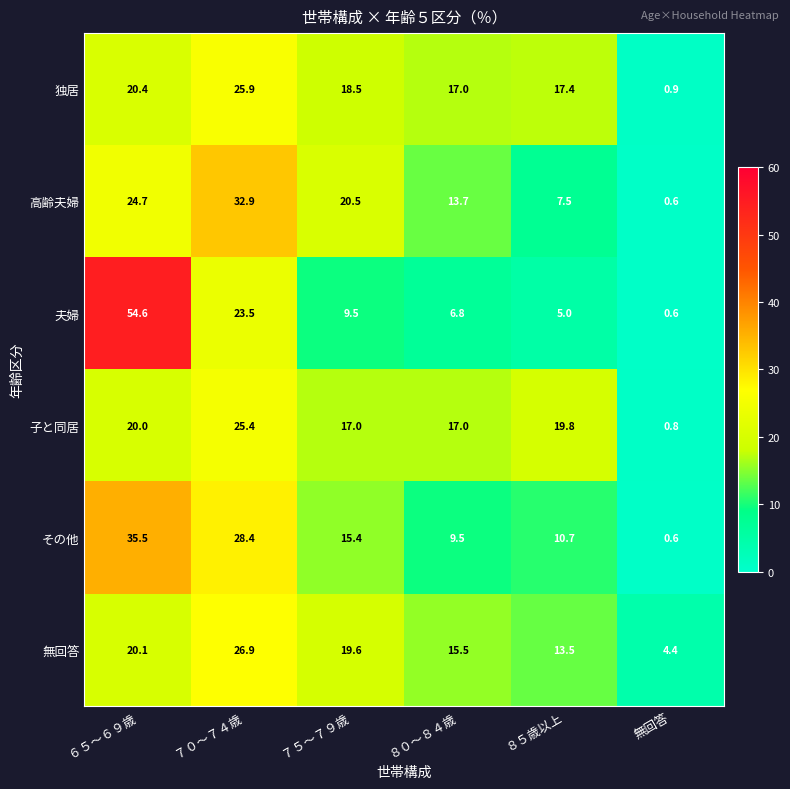

What is the spread (max minus min) of values at ８０～８４歳?

10.2